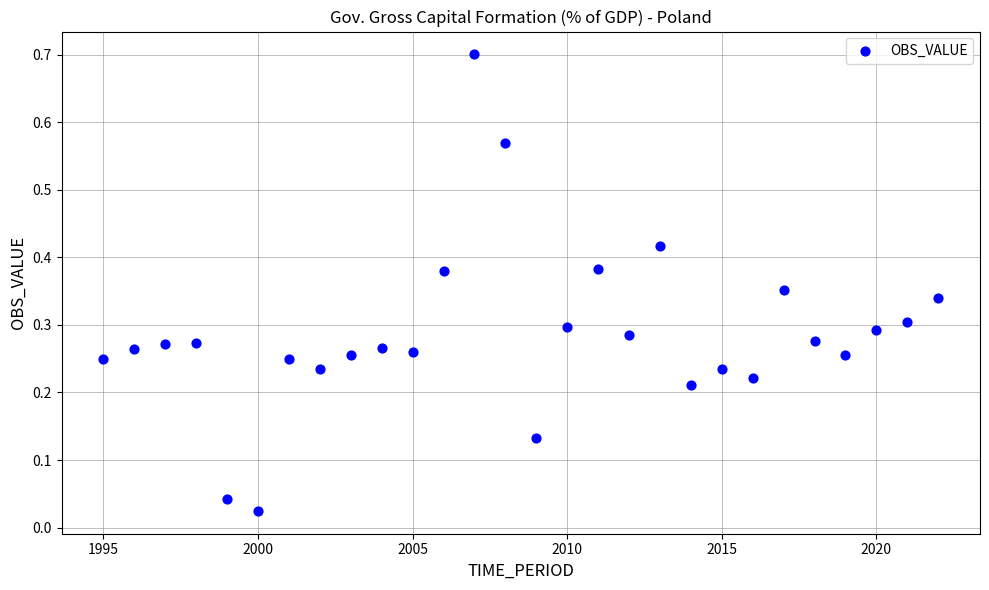

What is the range of X values (max minus min)?

27.0